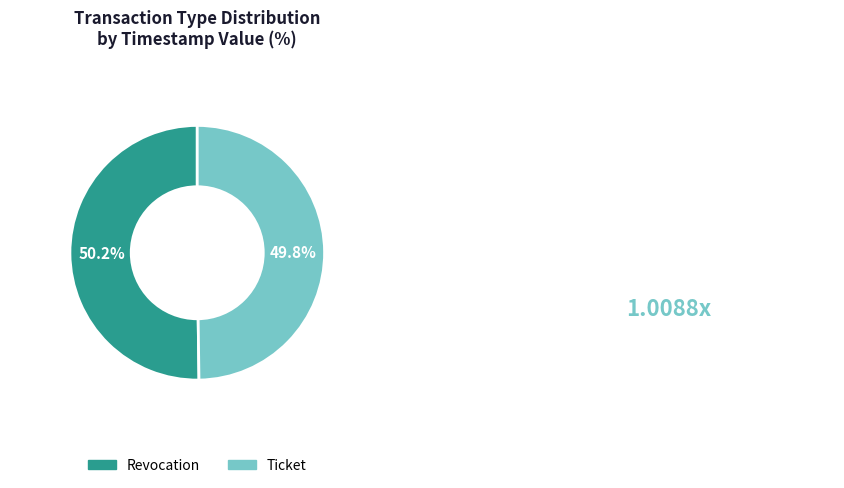

Is there a majority slice in this chart?

Yes